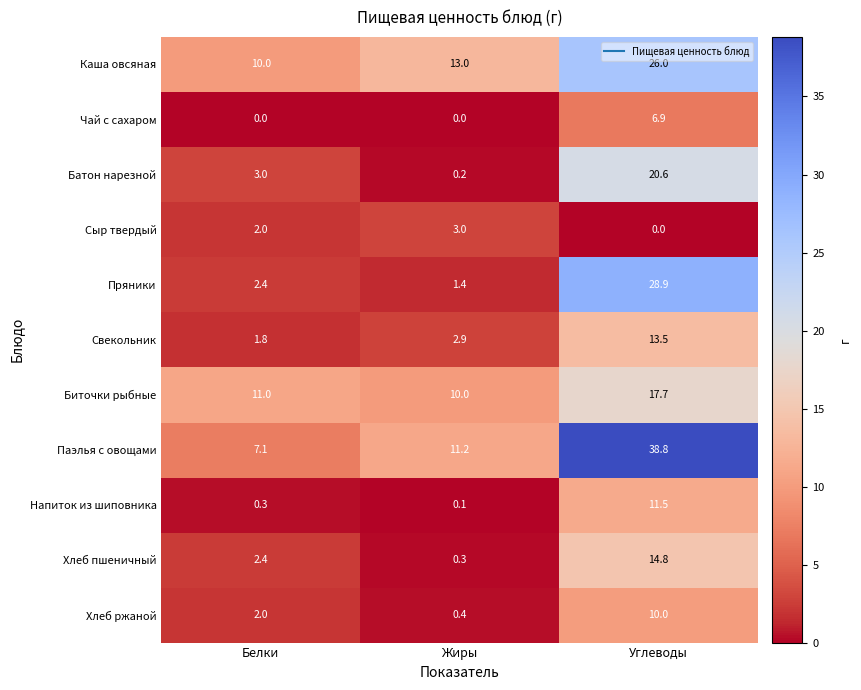

Read the Хлеб ржаной value at Жиры.

0.4